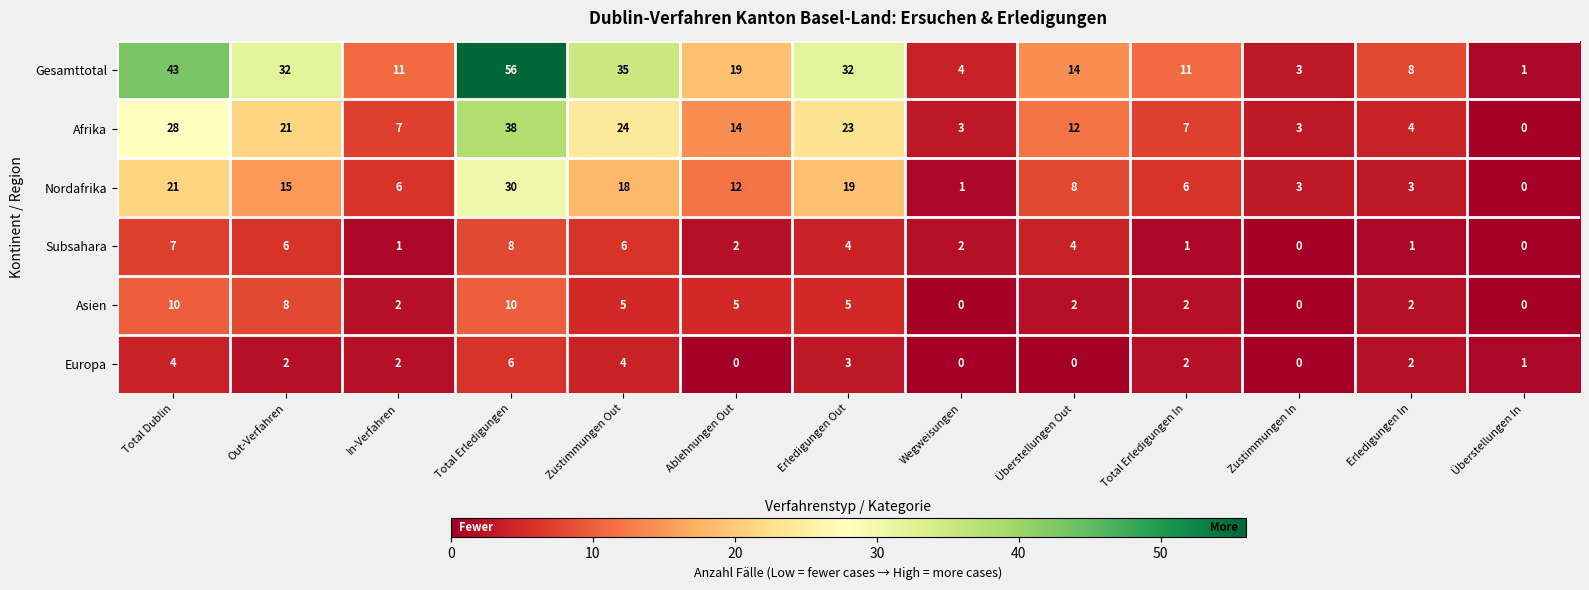

Is it true that Asien equals 1 at Überstellungen Out?

False